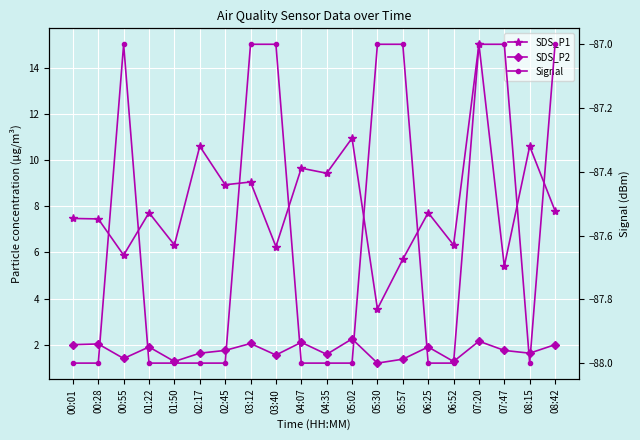

At which label does SDS_P2 reach its minimum?

05:30